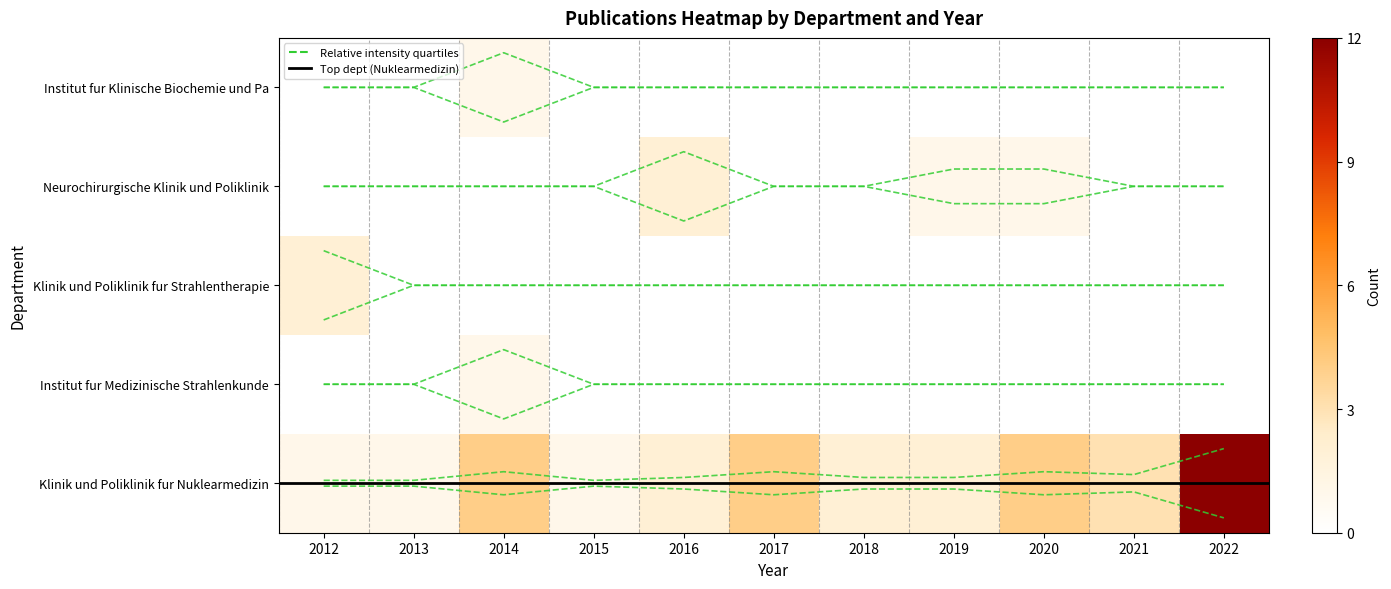

Reading left to right, list all the values displayed in this chart.

2012	2013	2014	2015	2016	2017	2018	2019	2020	2021	2022